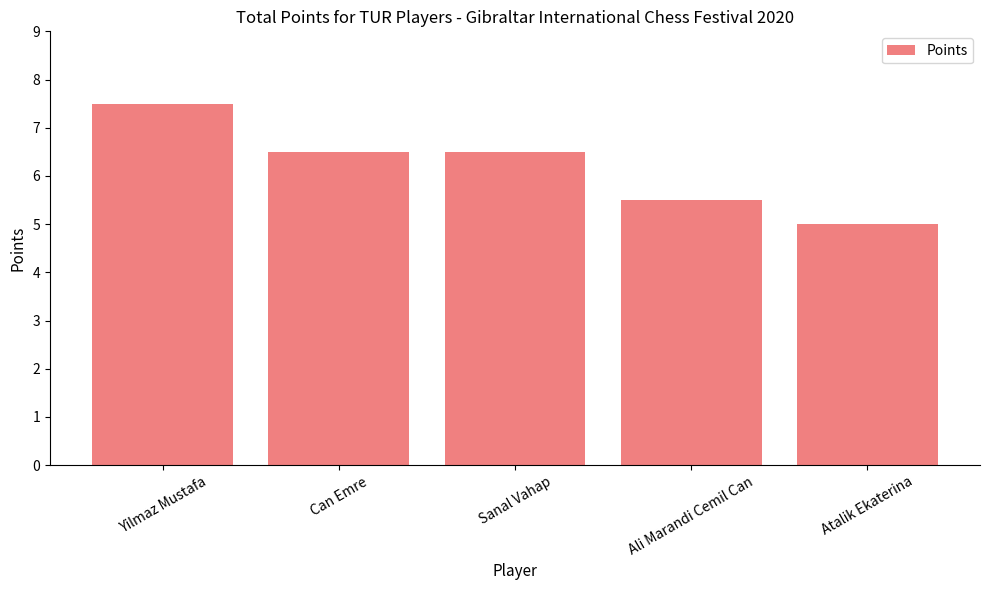

How many distinct data groups are displayed?

1